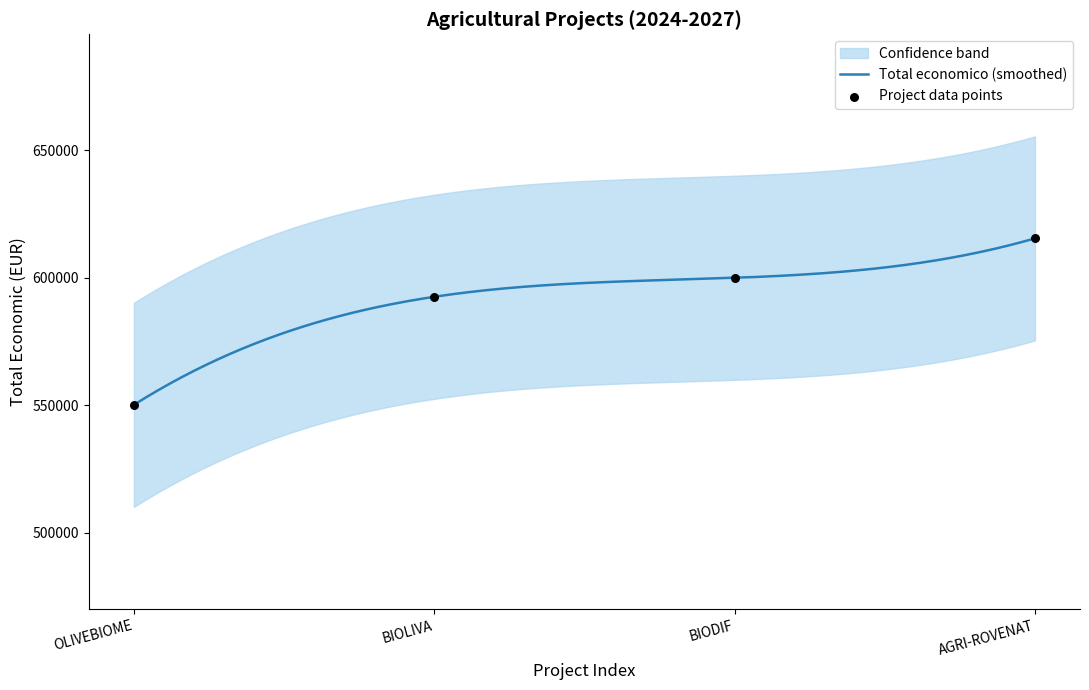

What is the change in value from BIOLIVA to BIODIF?

+7452